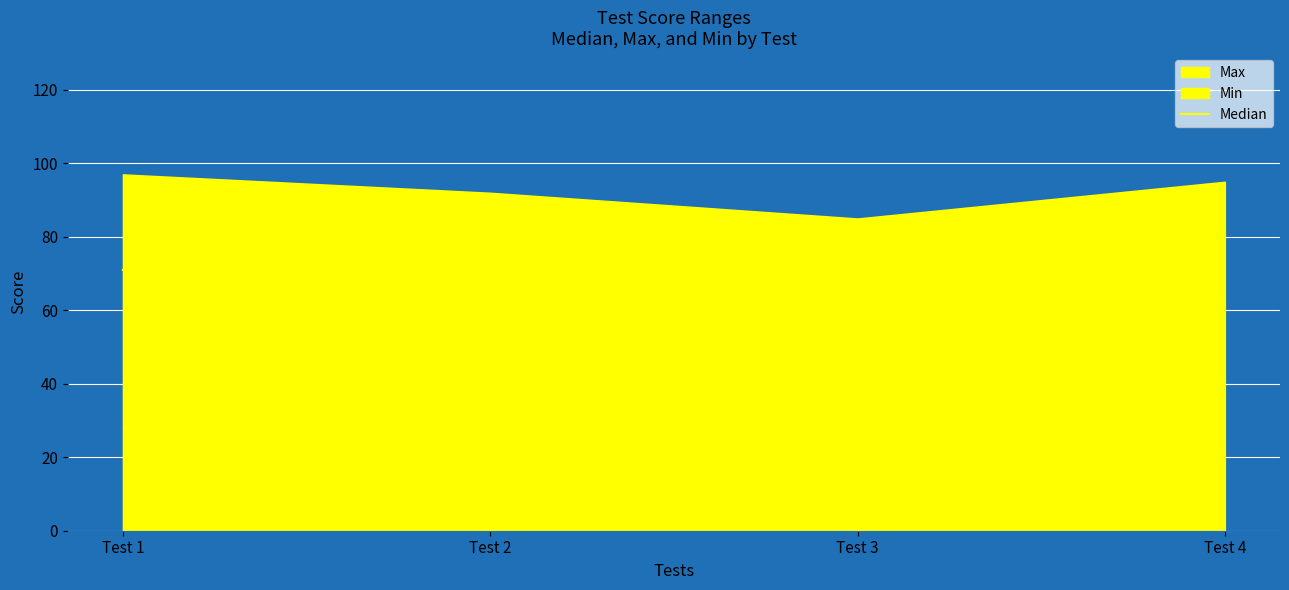

What is the difference between the maximum and minimum values?

24.5